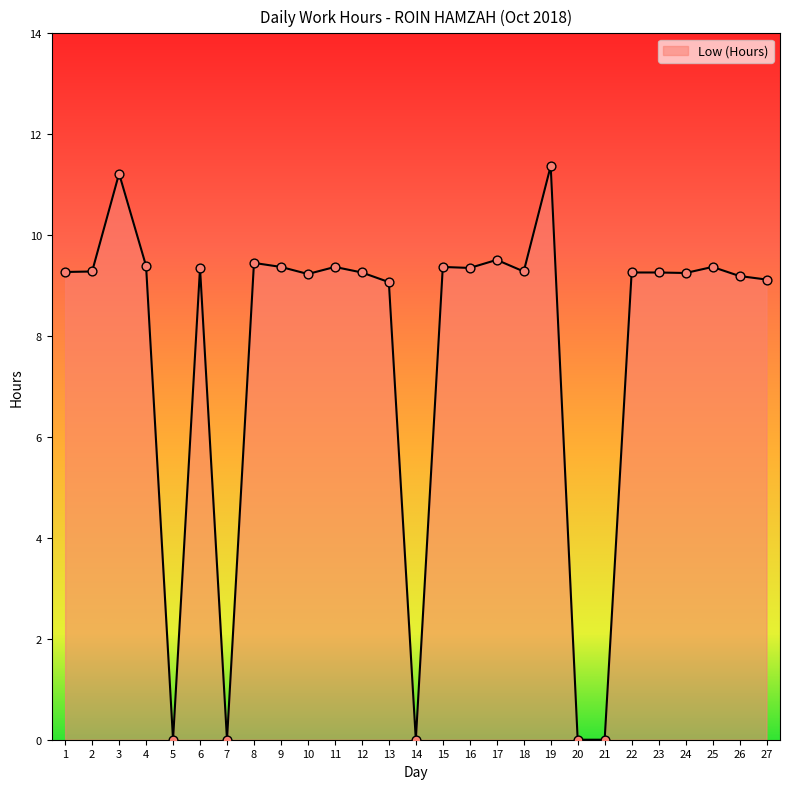

Which has a higher value, 19 or 4?

19